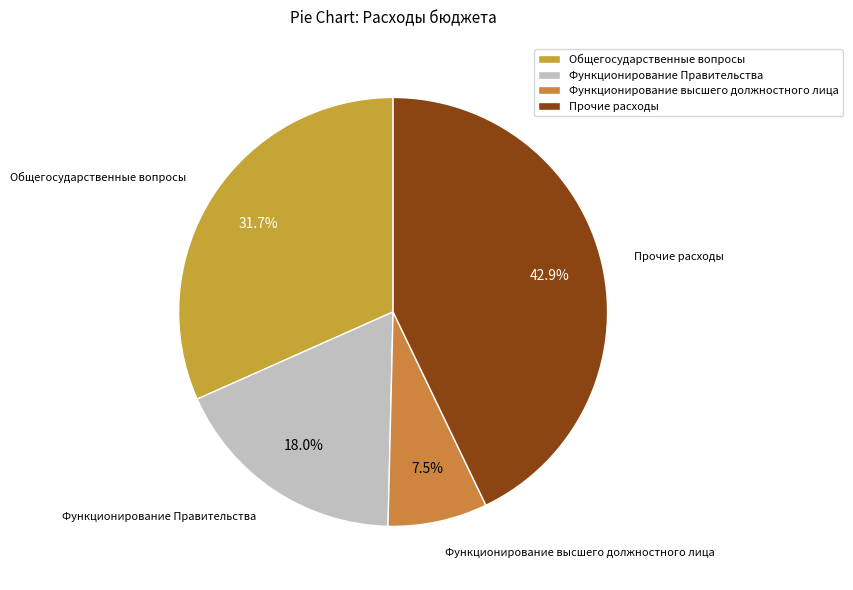

Between Общегосударственные вопросы and Прочие расходы, which is larger?

Прочие расходы